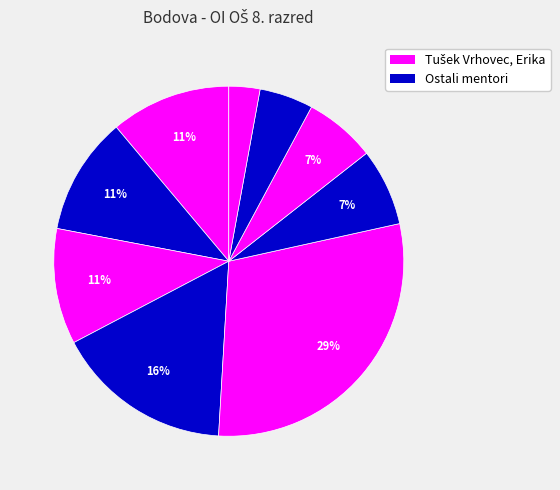

Count the number of slices in the pie.

9